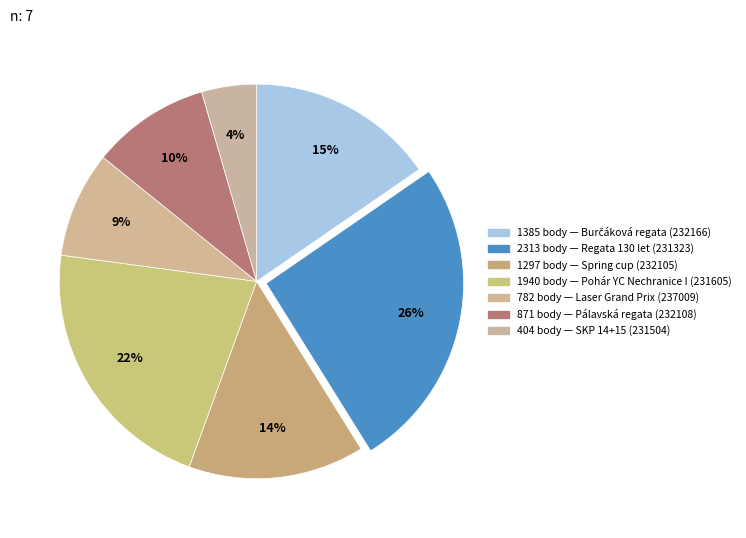

Which category has the biggest portion of the pie?

Regata 130 let (231323)